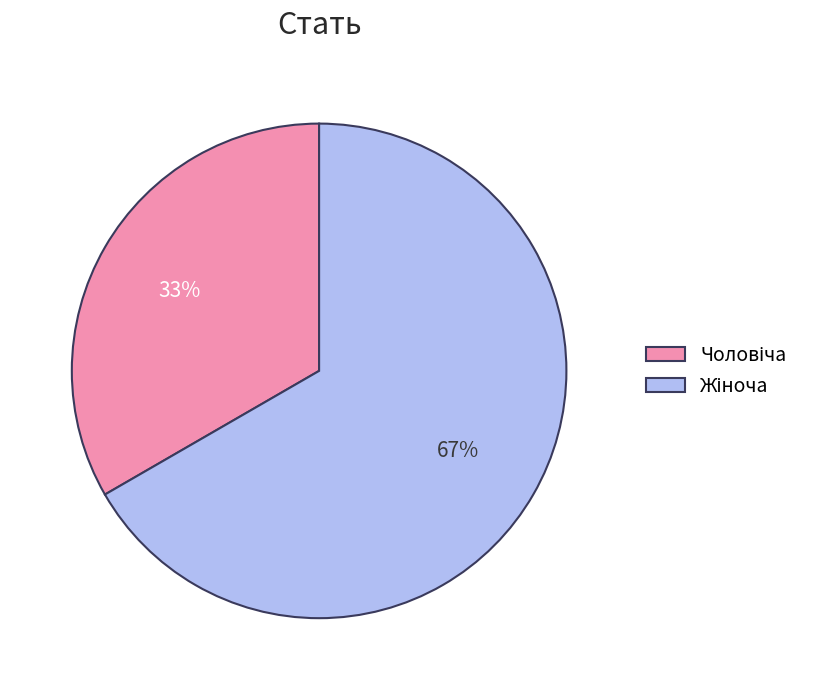

To the nearest percent, what is the average slice percentage?

50%